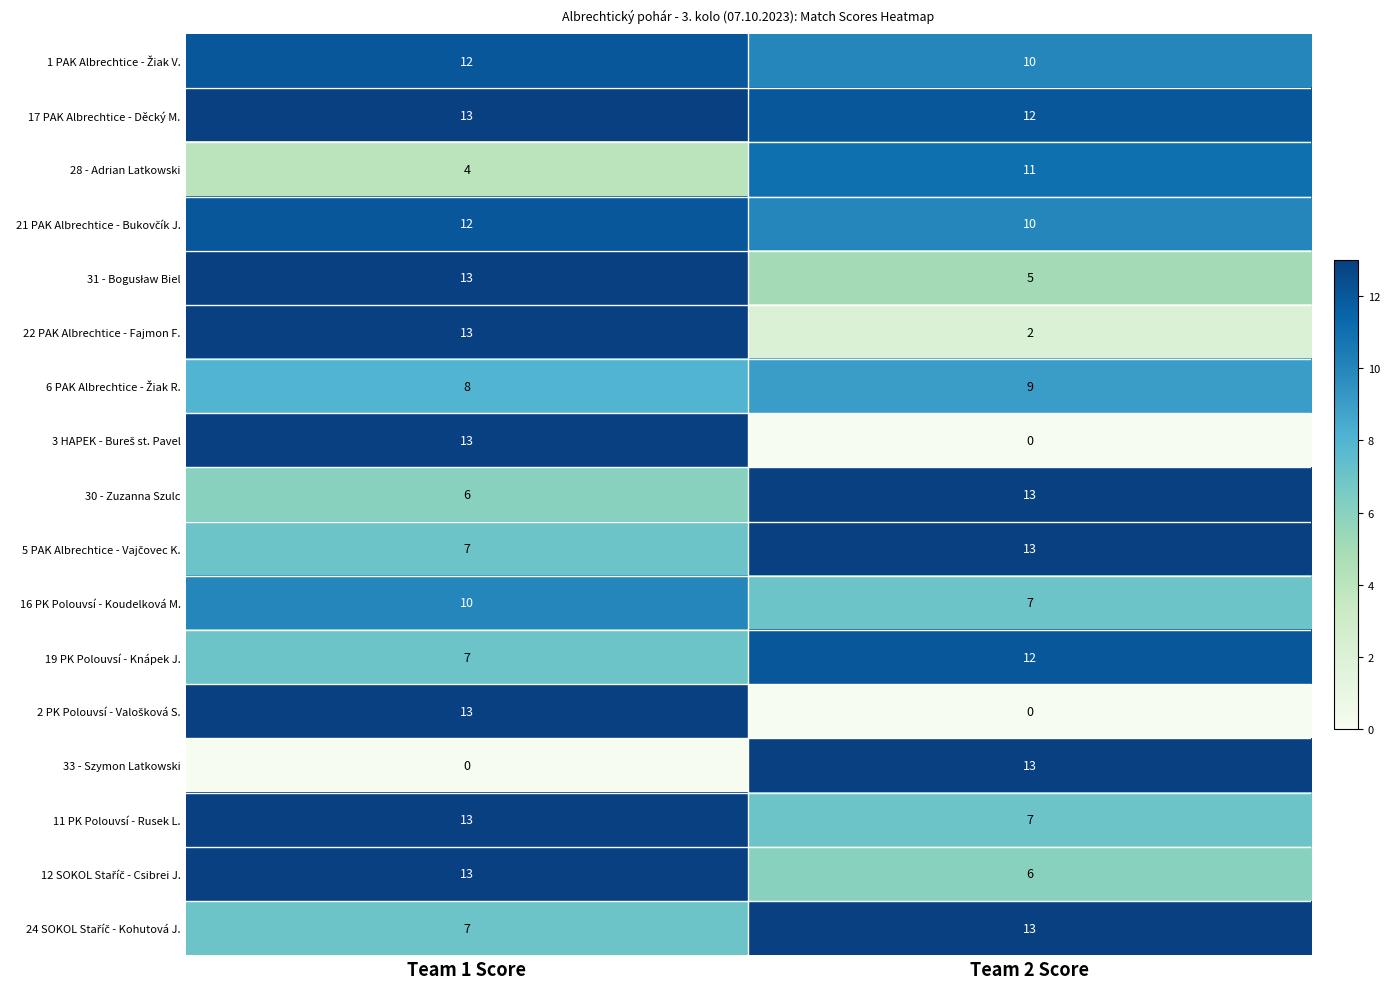

What is the difference between the highest and lowest values at Team 2 Score?

13